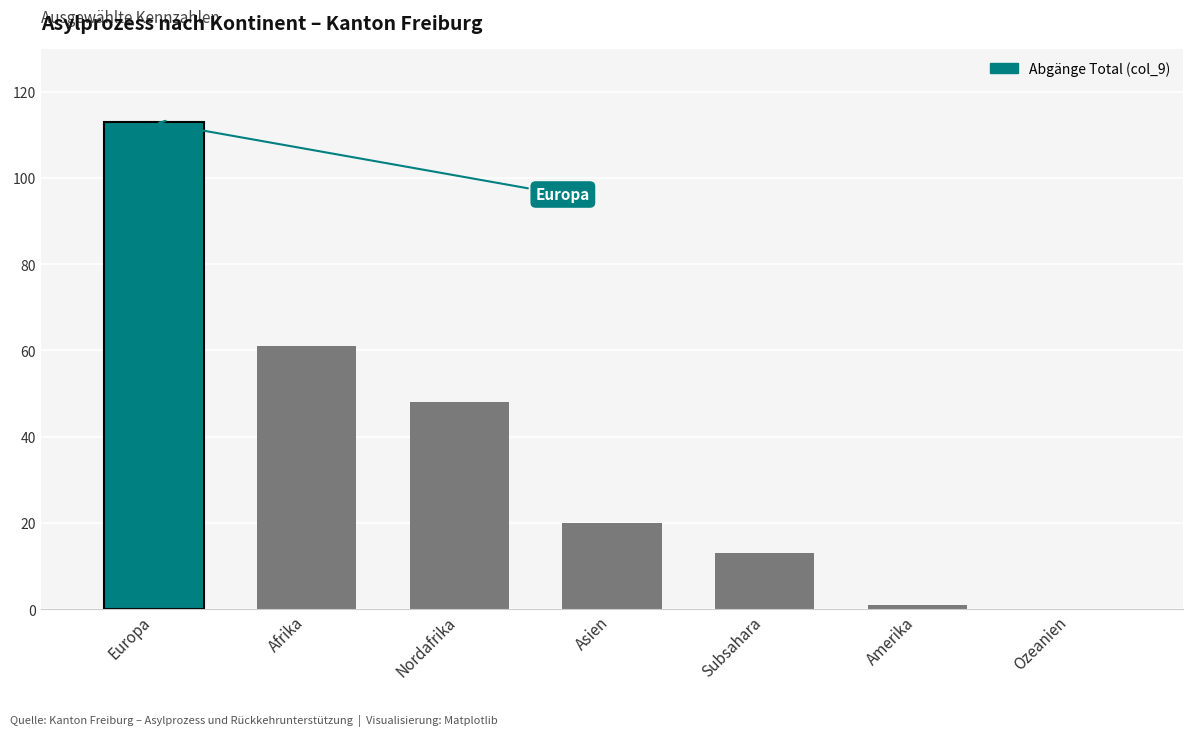

Count the number of categories in the chart.

7